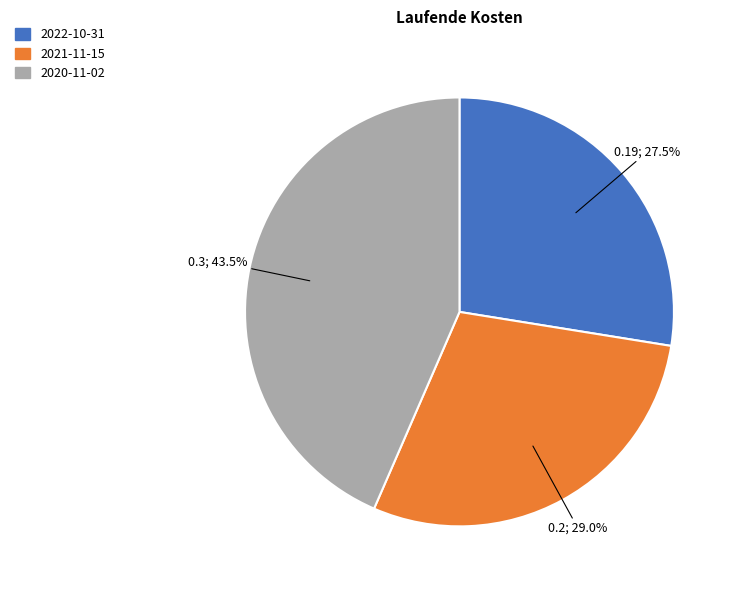

Which has a higher value, 2020-11-02 or 2022-10-31?

2020-11-02